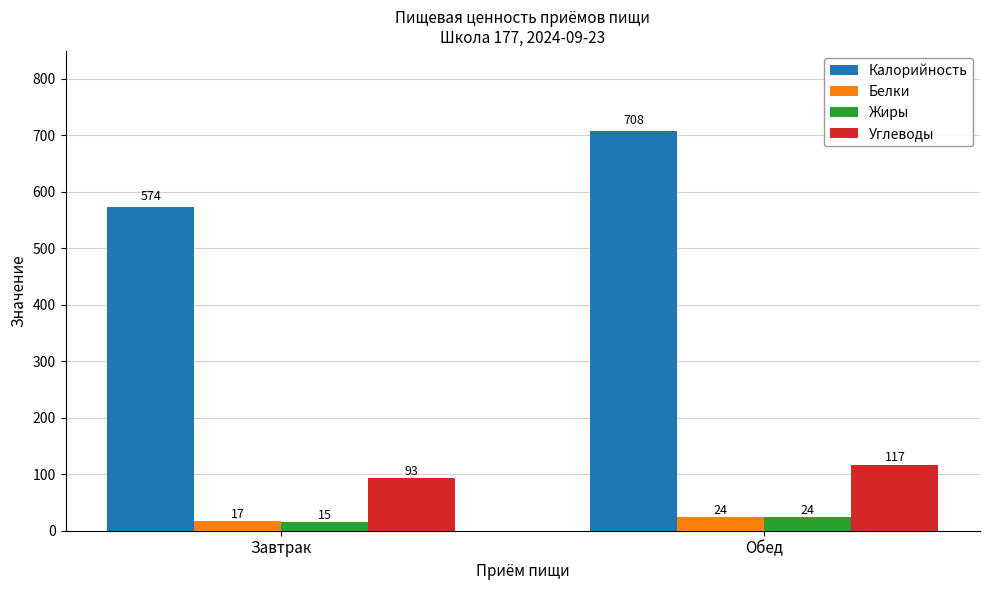

Between Завтрак and Обед, which series saw the biggest shift?

Калорийность